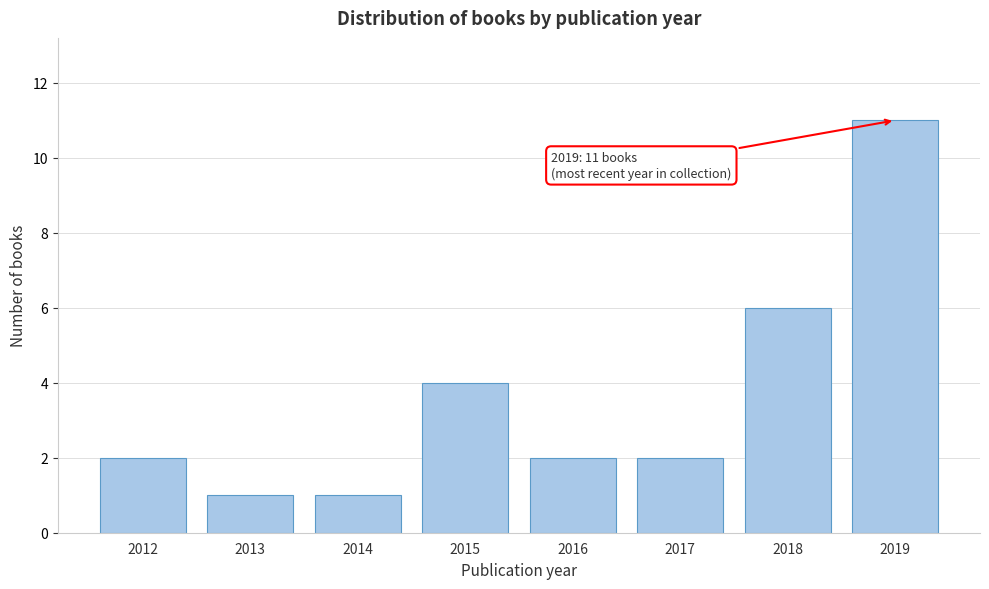

Reading left to right, what are all the values shown in this chart?

2	1	1	4	2	2	6	11